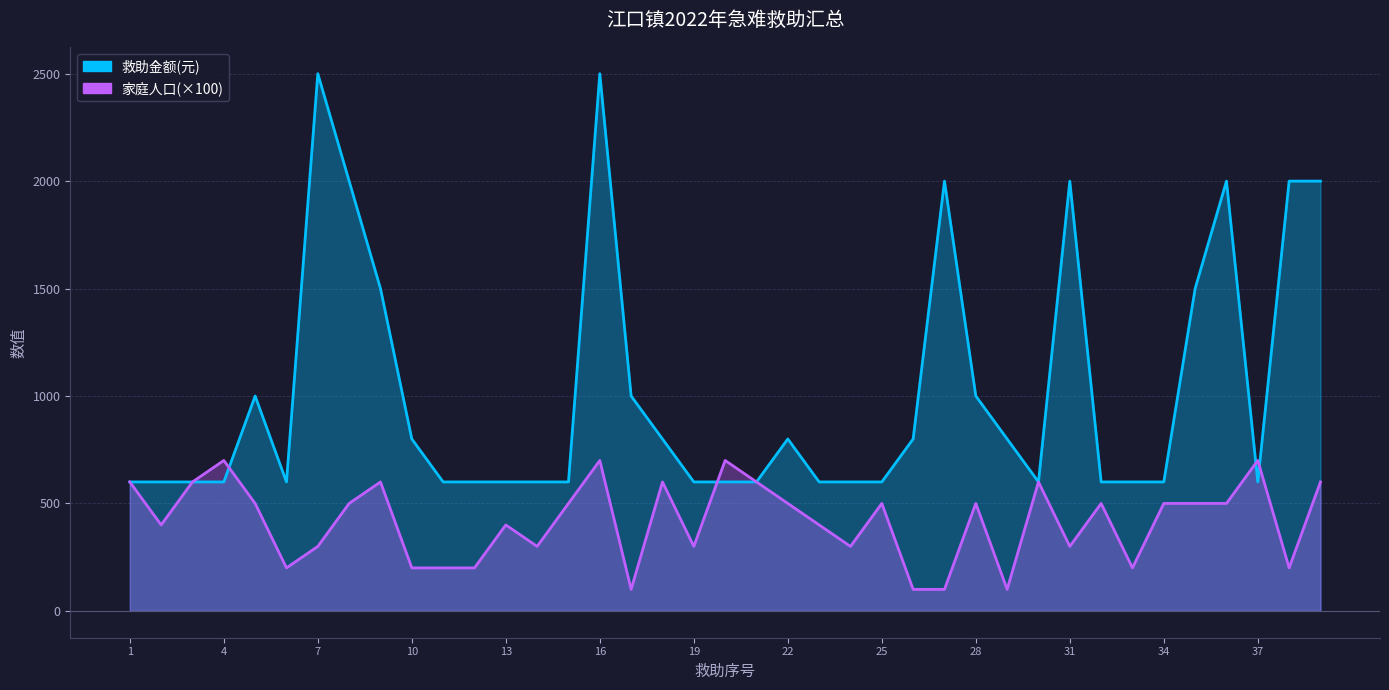

What is the average value of the 家庭人口 series?

418